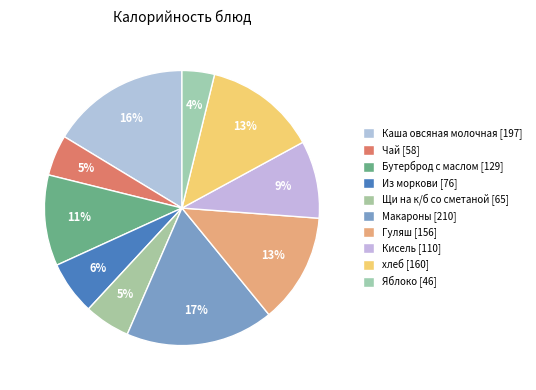

Count the number of slices in the pie.

10